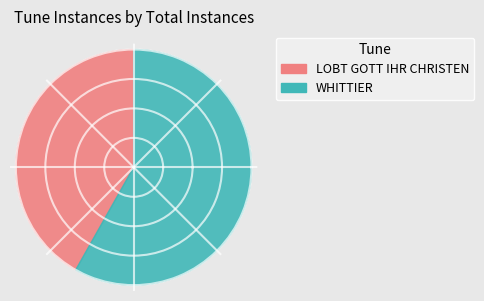

Rank the categories by value from lowest to highest.

LOBT GOTT IHR CHRISTEN, WHITTIER